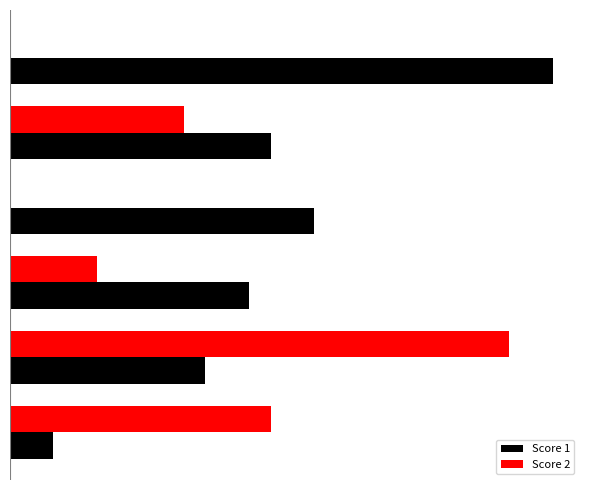

What are all the series names shown in the legend?

Score 1, Score 2